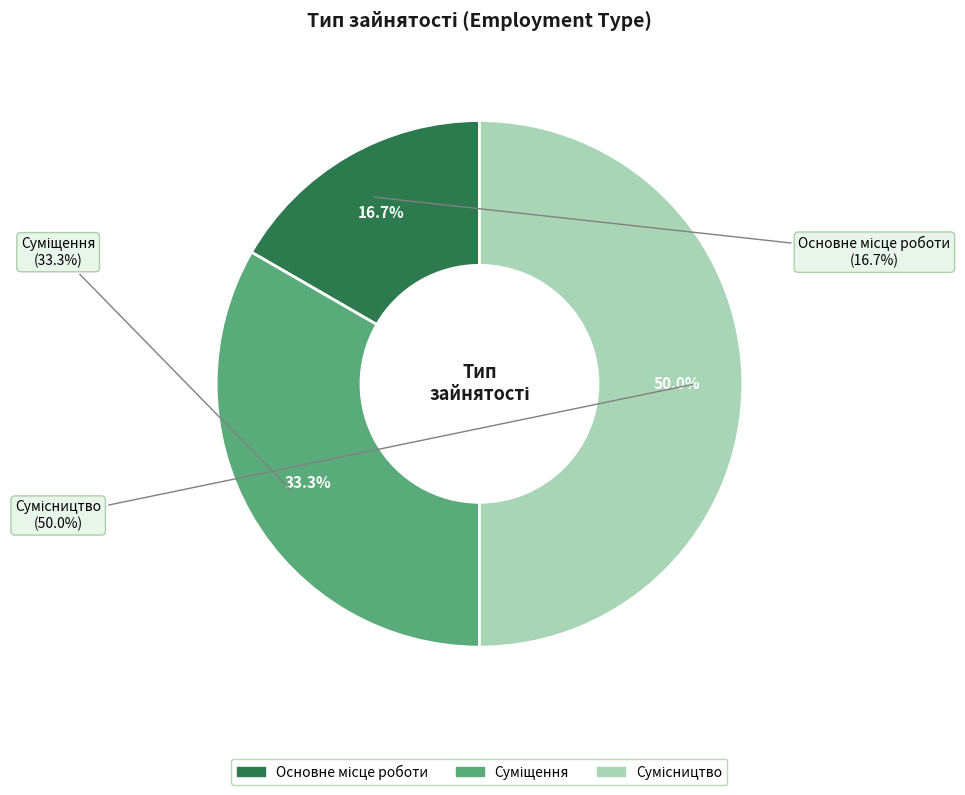

Which has a higher value, Суміщення or Основне місце роботи?

Суміщення